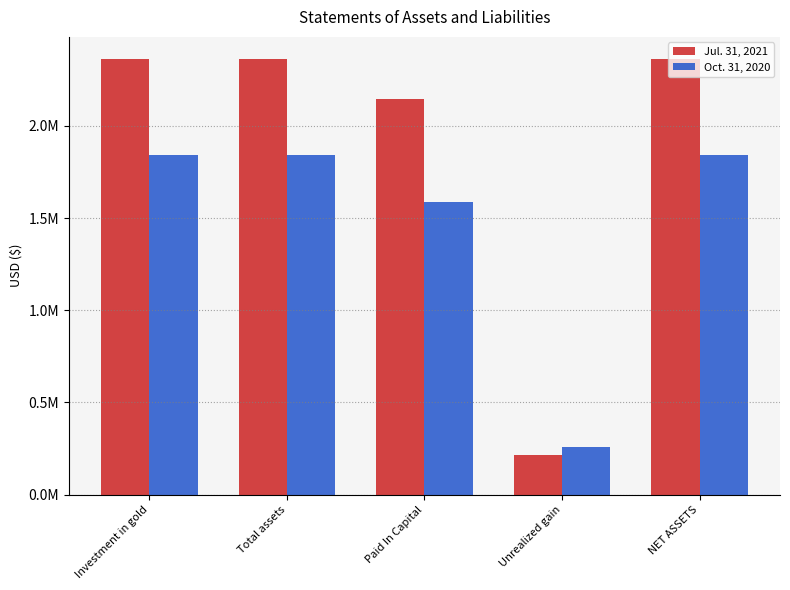

What is the total value across all series at Investment in gold?

4206677